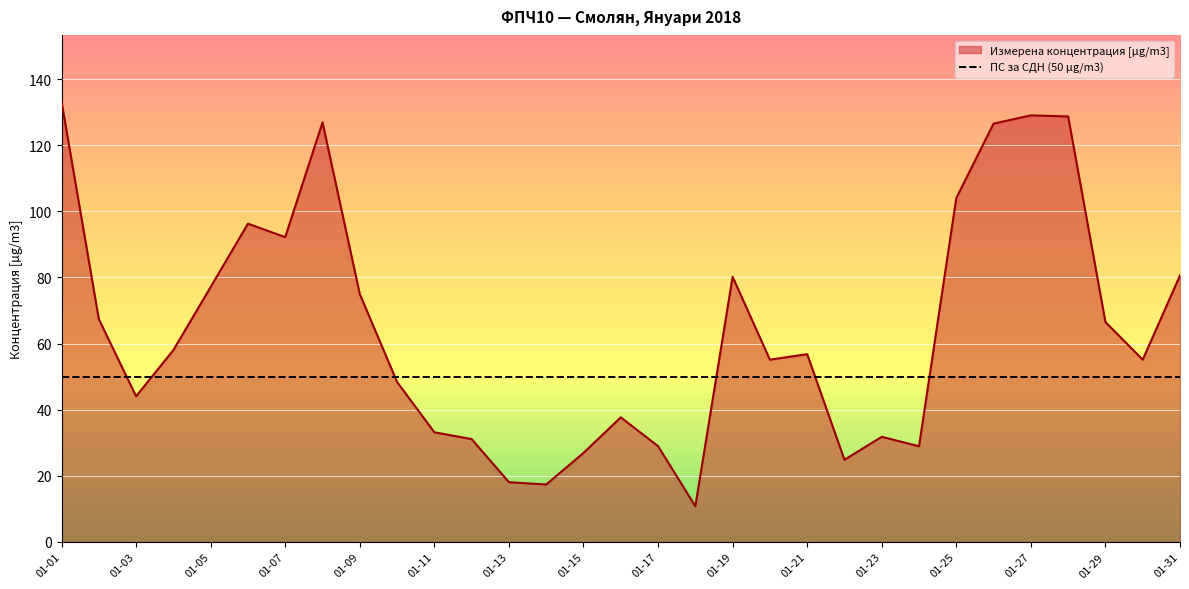

Which category has the lowest value across all series?

2018-01-18